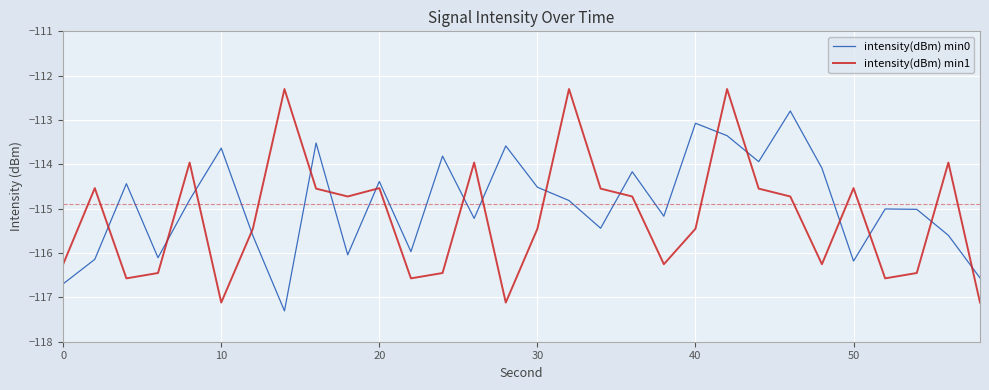

Which series has the largest total across all categories?

intensity(dBm) min0